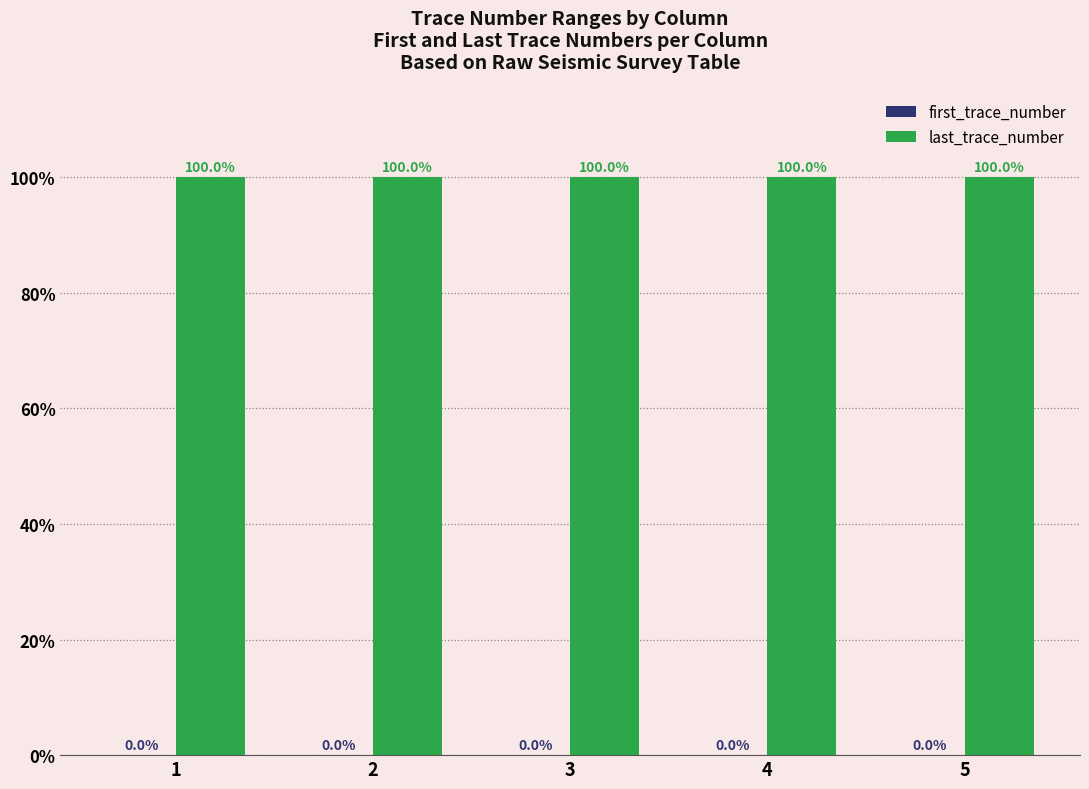

Does the chart contain stacked bars?

No